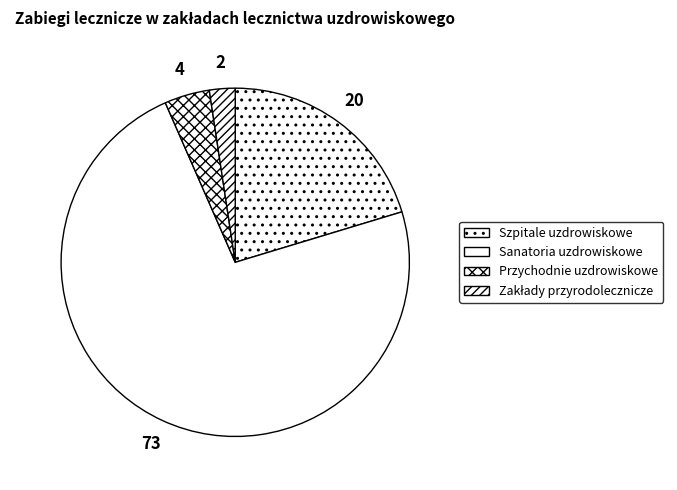

Is it true that Szpitale uzdrowiskowe is 20% of the pie?

True